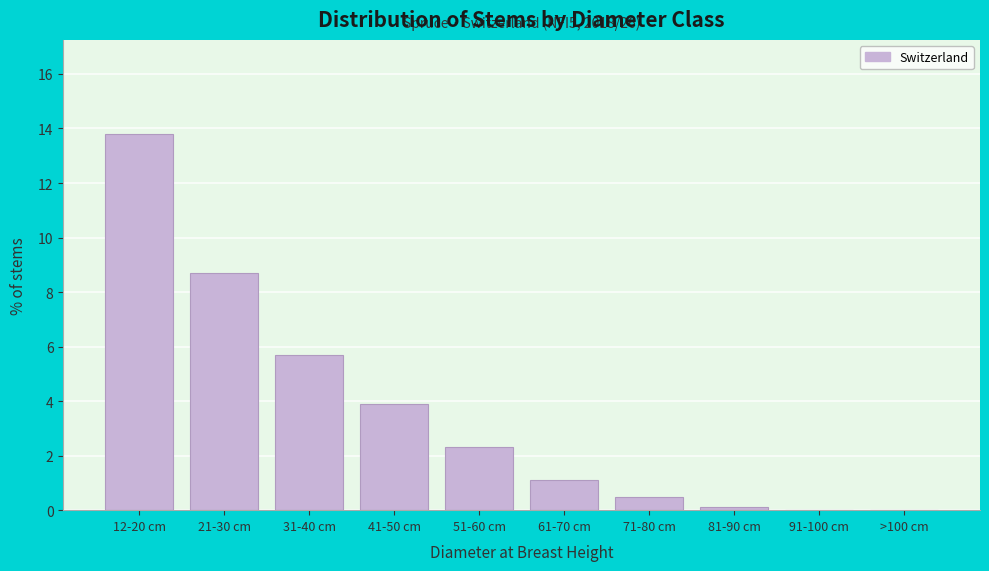

Reading left to right, list all the values displayed in this chart.

12-20 cm=13.8	21-30 cm=8.7	31-40 cm=5.7	41-50 cm=3.9	51-60 cm=2.3	61-70 cm=1.1	71-80 cm=0.5	81-90 cm=0.1	91-100 cm=0.0	>100 cm=0.0